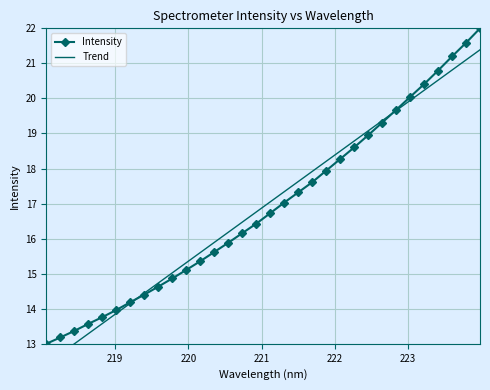

True or false: Trend and Intensity cross at least once.

True